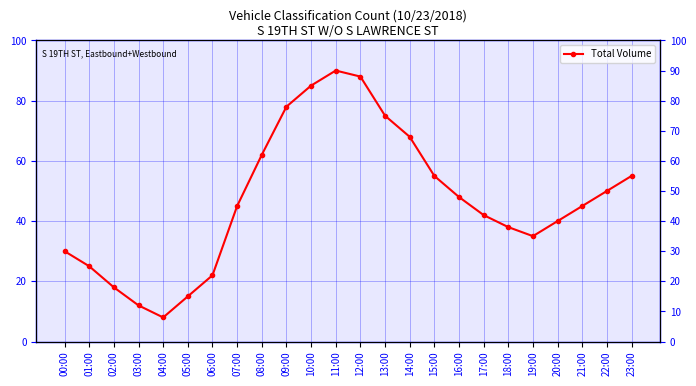

The chart shows a value of 42 at 17:00. True or false?

True